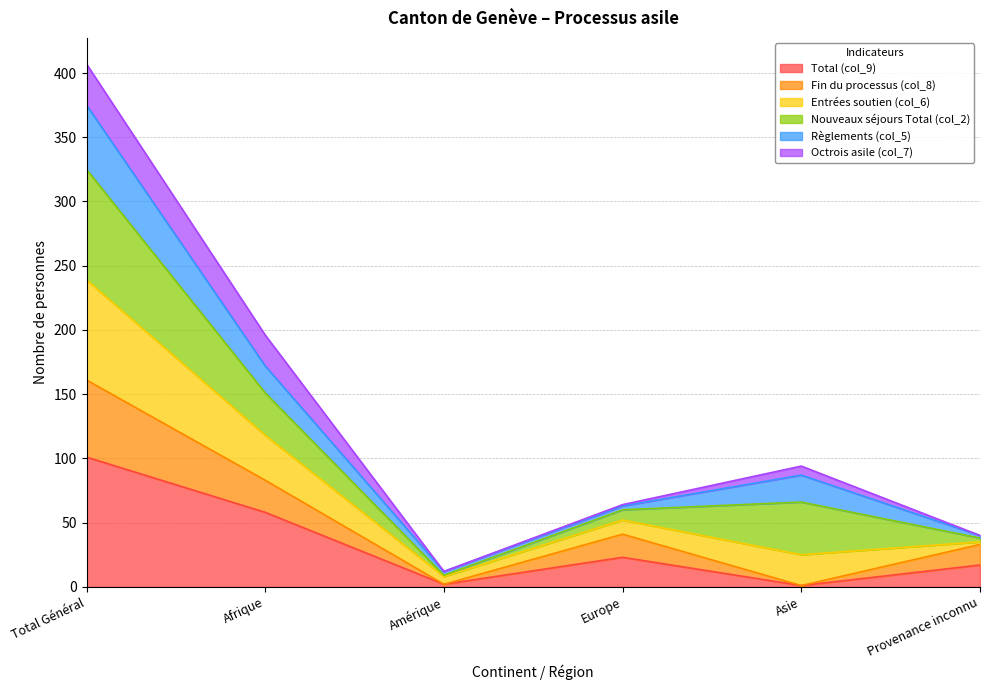

At which category does Entrées soutien (col_6) reach its first local peak?

Asie